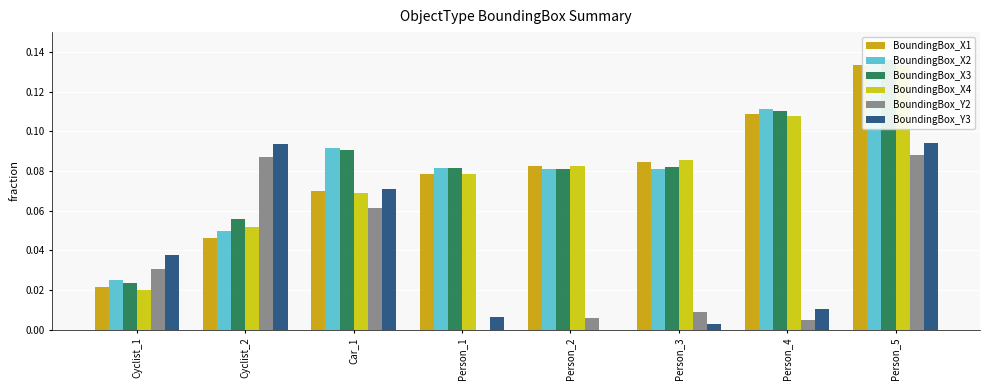

What is the label of the 1st bar from the right?

Person_5